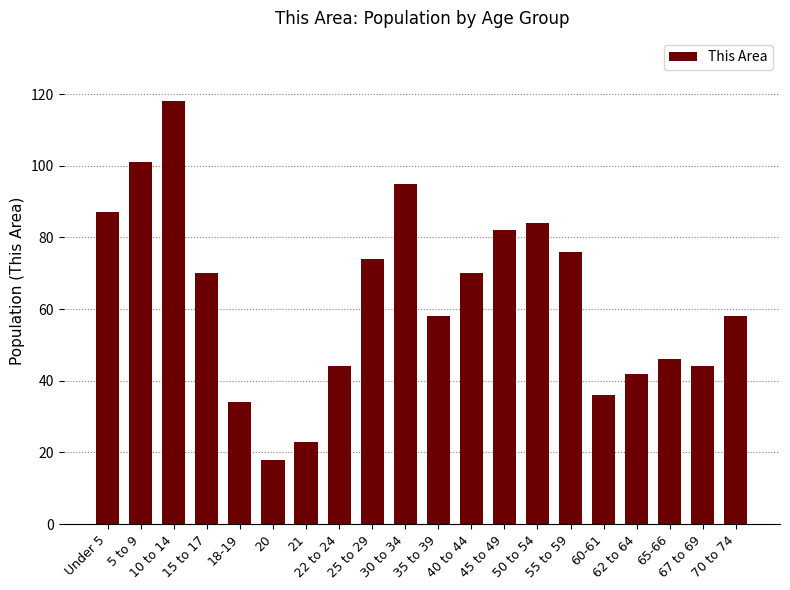

Does the chart contain stacked bars?

No